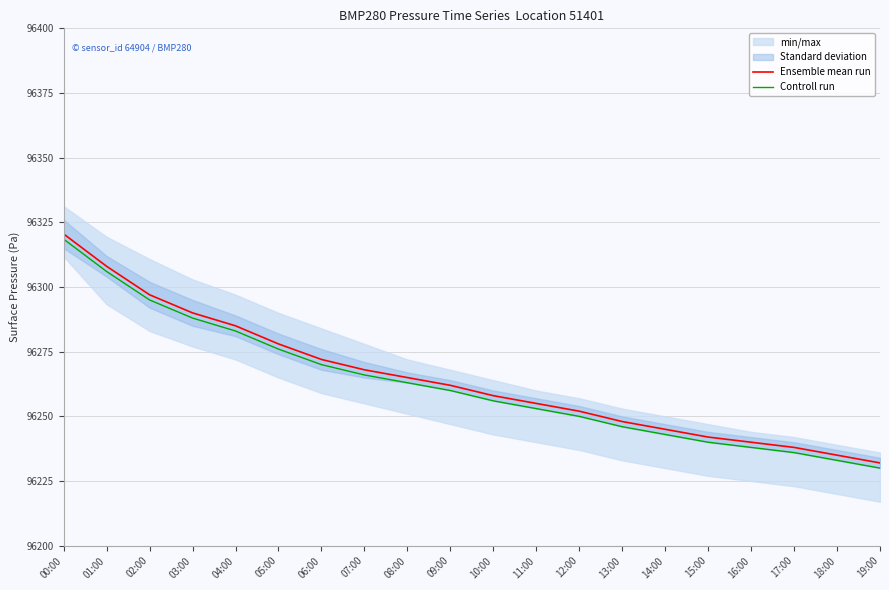

Reading left to right, transcribe all the data shown in this chart.

Ensemble mean run: 00:00=96320.5	01:00=96308.0	02:00=96297.0	03:00=96290.0	04:00=96285.0	05:00=96278.0	06:00=96272.0	07:00=96268.0	08:00=96265.0	09:00=96262.0	10:00=96258.0	11:00=96255.0	12:00=96252.0	13:00=96248.0	14:00=96245.0	15:00=96242.0	16:00=96240.0	17:00=96238.0	18:00=96235.0	19:00=96232.0
Controll run: 00:00=96318.5	01:00=96306.0	02:00=96295.0	03:00=96288.0	04:00=96283.0	05:00=96276.0	06:00=96270.0	07:00=96266.0	08:00=96263.0	09:00=96260.0	10:00=96256.0	11:00=96253.0	12:00=96250.0	13:00=96246.0	14:00=96243.0	15:00=96240.0	16:00=96238.0	17:00=96236.0	18:00=96233.0	19:00=96230.0